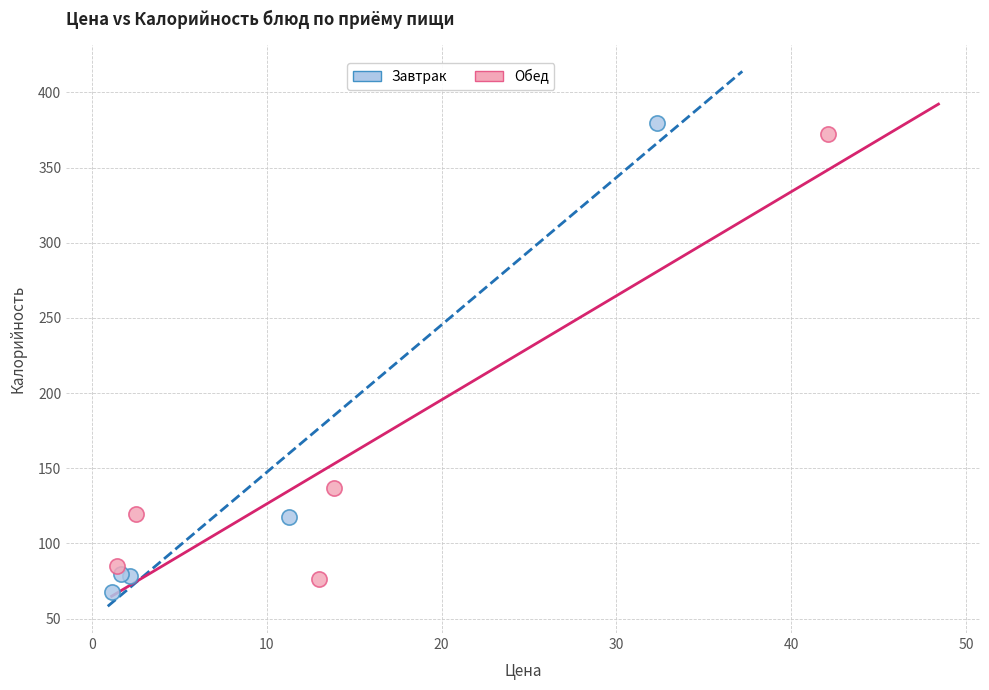

What are all the series names shown in the legend?

Завтрак, Обед